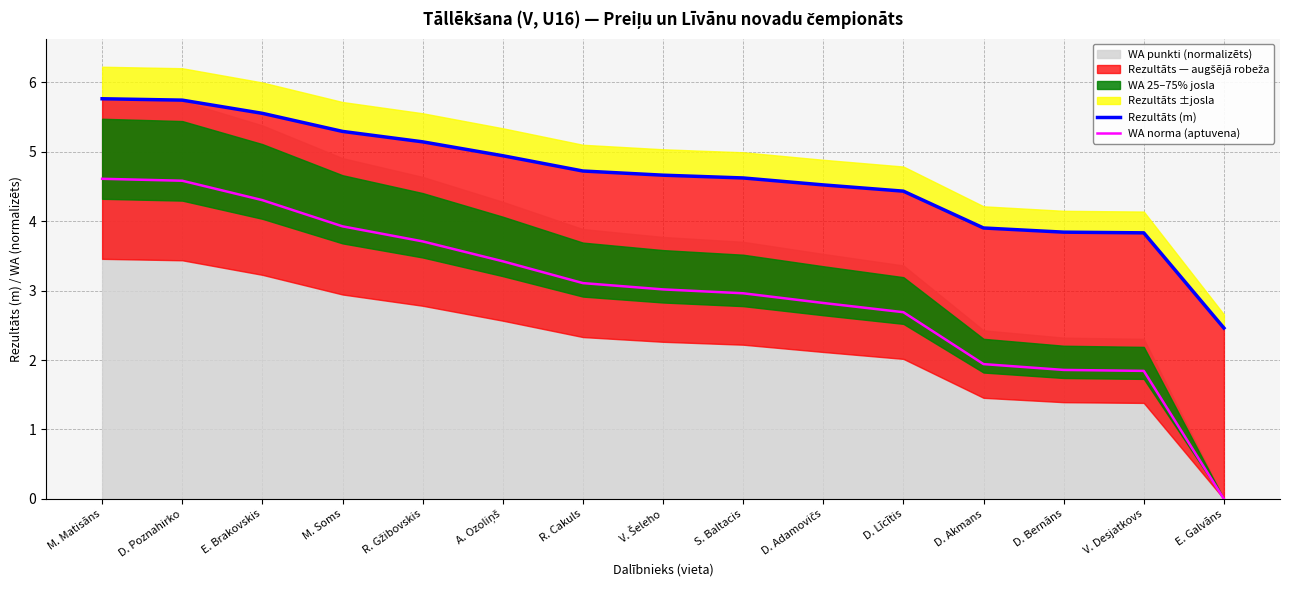

Is it true that WA norma (aptuvena) equals 3.9 at M. Soms?

True